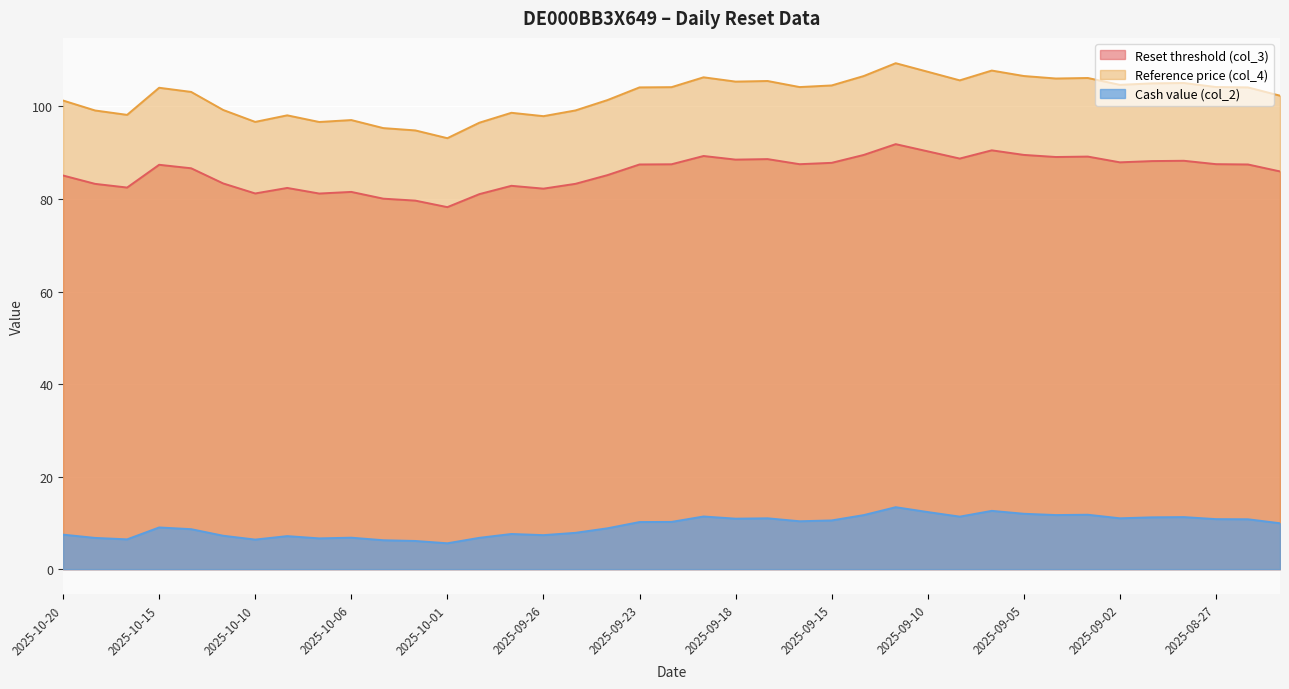

True or false: Reference price (col_4) and Reset threshold (col_3) intersect in this chart.

False